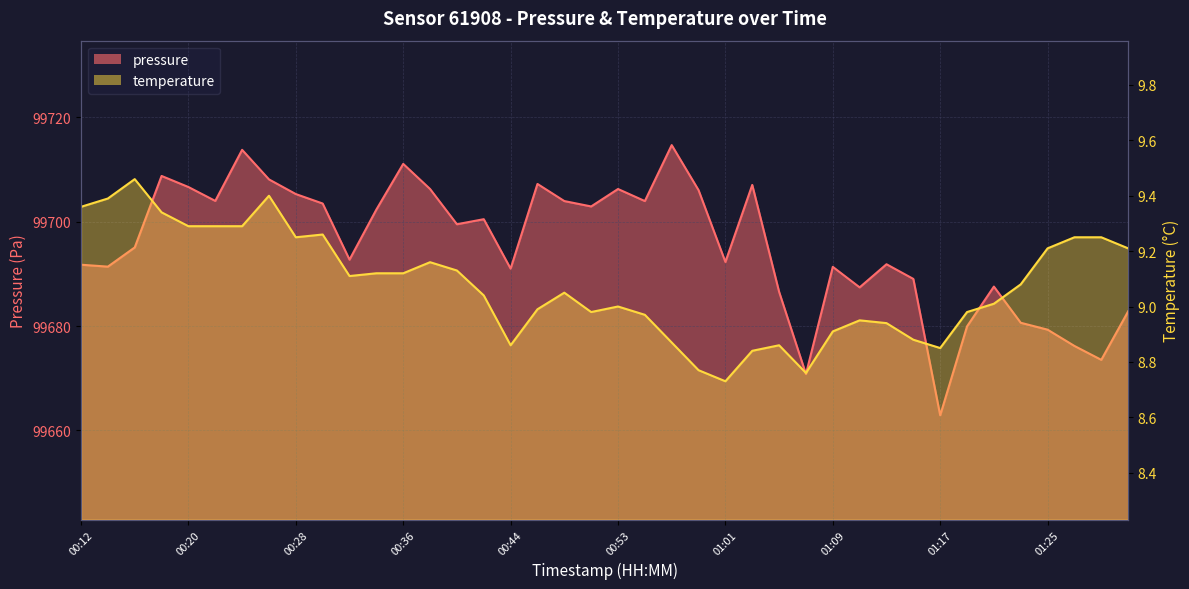

Rank the series by their average value, from highest to lowest.

pressure, temperature